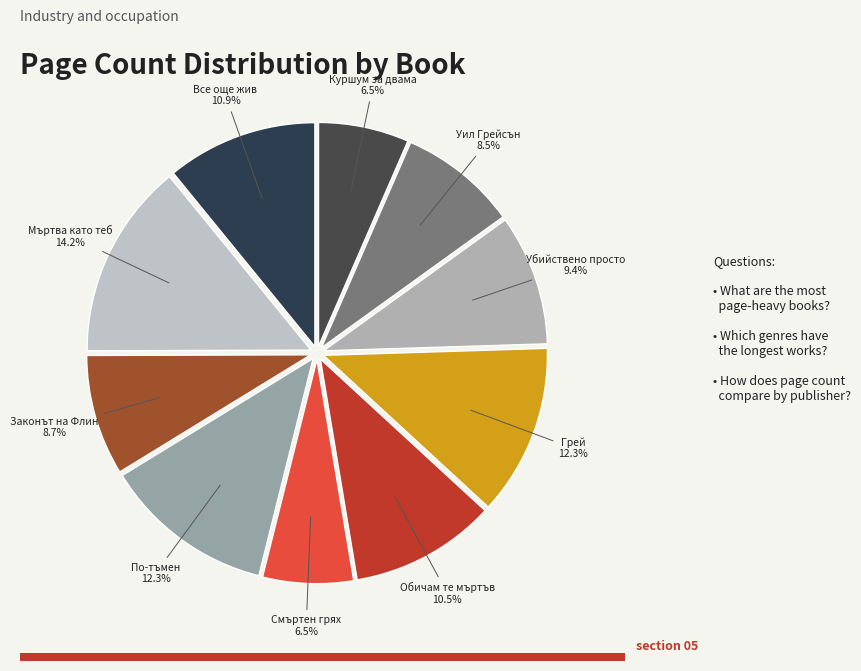

Is there a majority slice in this chart?

No